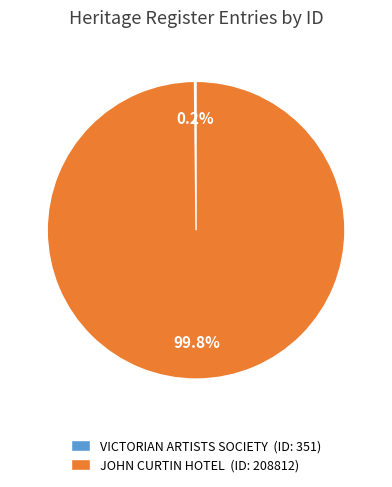

Which slice is the largest?

JOHN CURTIN HOTEL